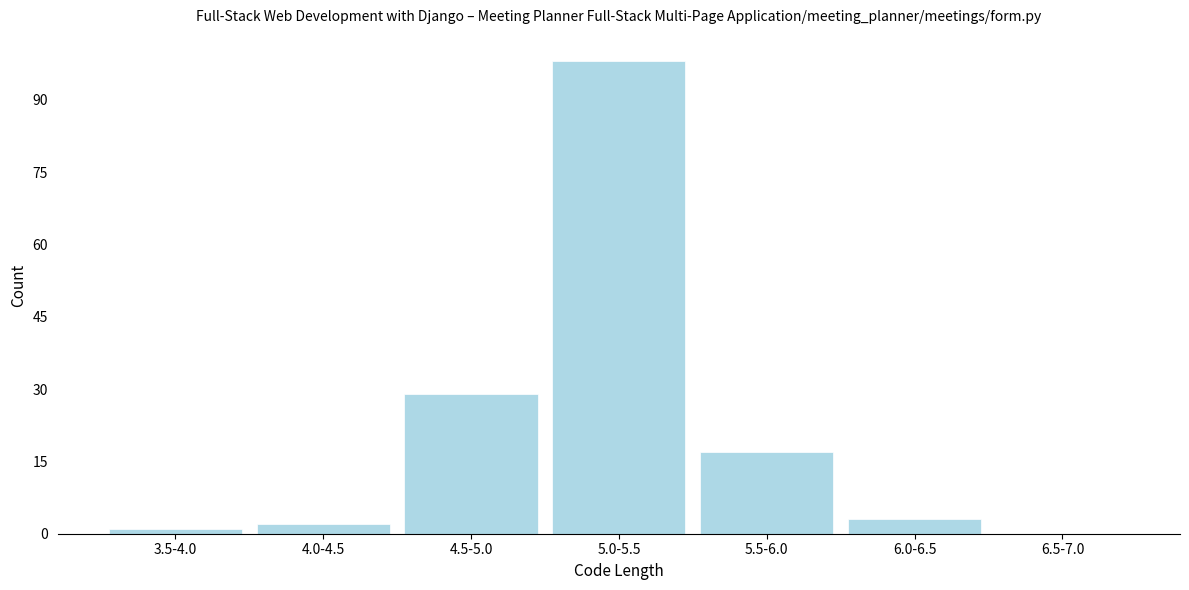

Reading left to right, what are all the values shown in this chart?

3.5-4.0=1	4.0-4.5=2	4.5-5.0=29	5.0-5.5=98	5.5-6.0=17	6.0-6.5=3	6.5-7.0=0